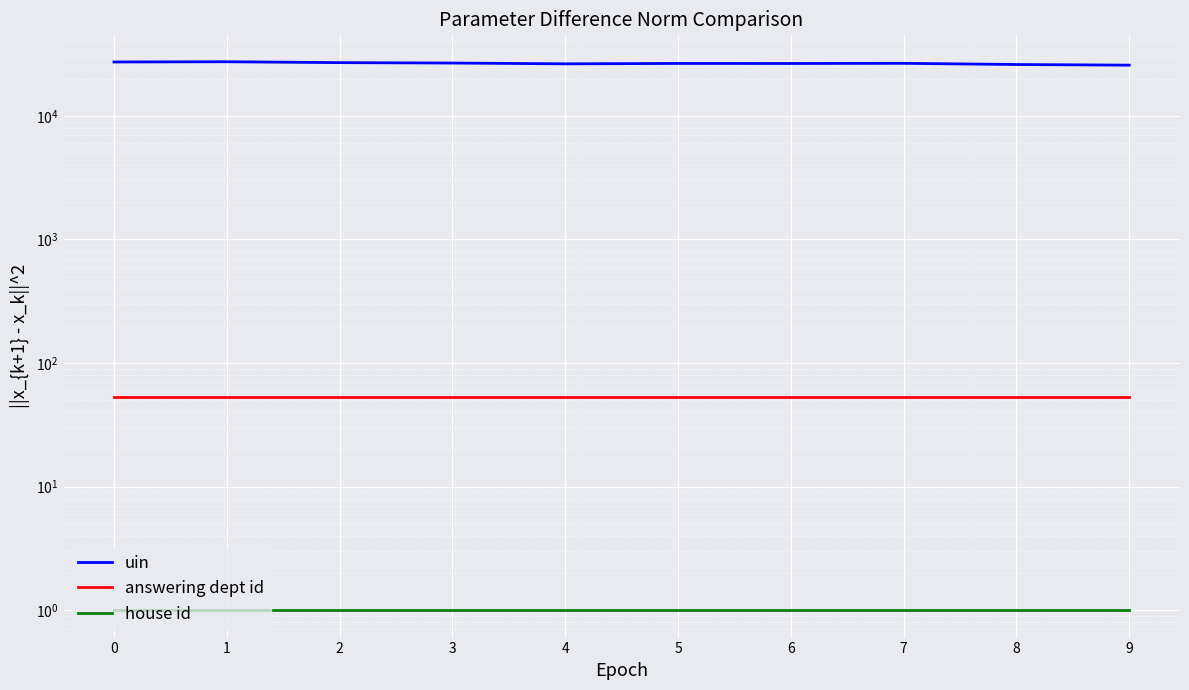

List the labels in order of uin value, smallest first.

9, 8, 4, 6, 5, 7, 3, 2, 0, 1